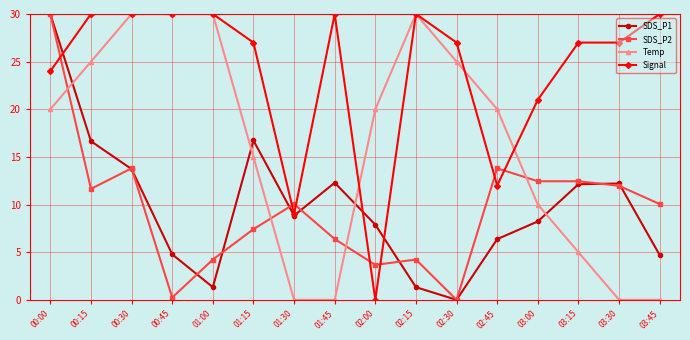

What is the greatest value displayed?

30.0